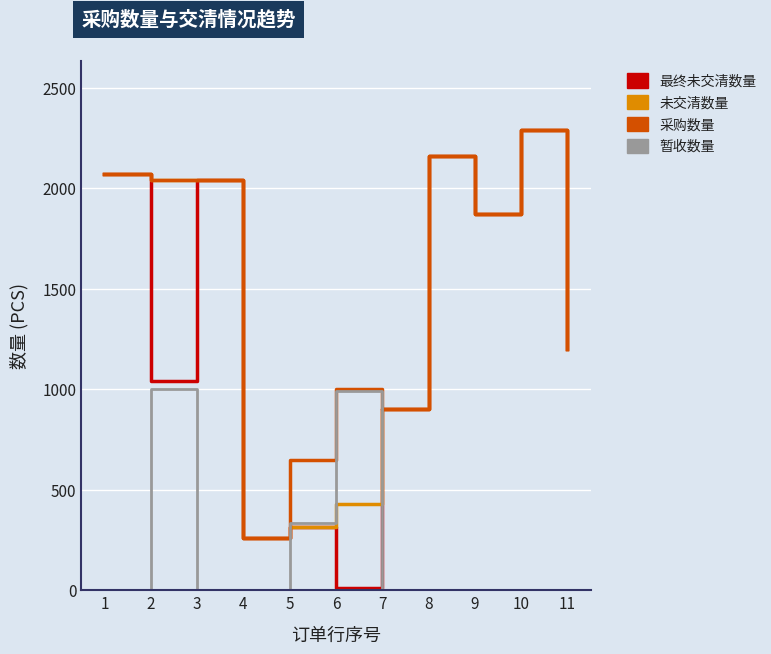

At which category is the sum across all series the highest?

10